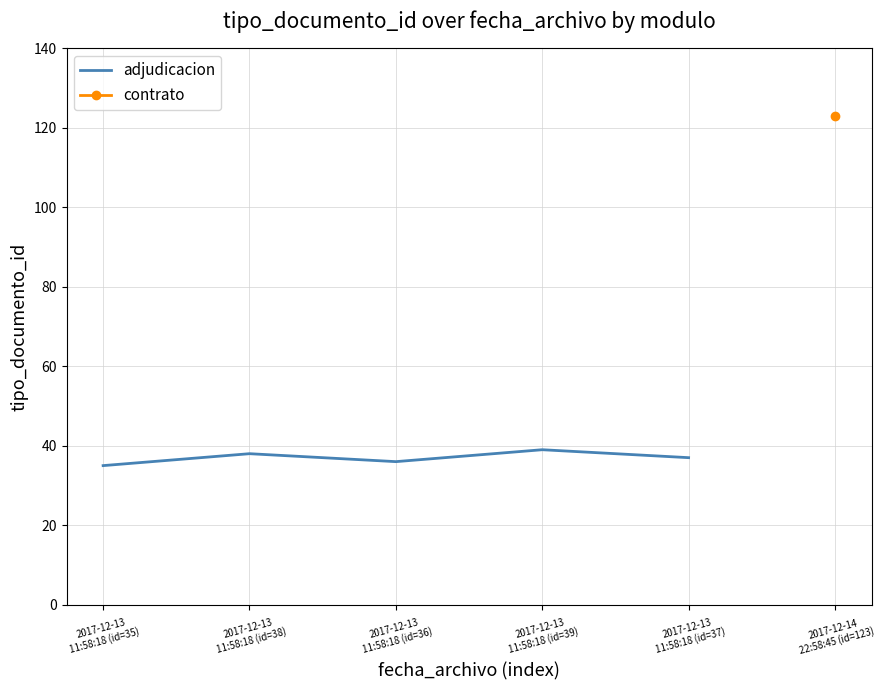

What is the value of the 2nd point from the left?

38